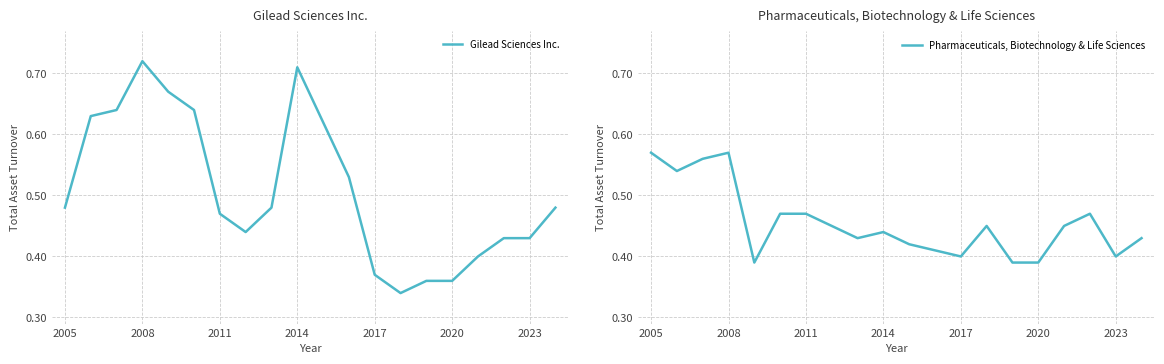

In Gilead Sciences Inc., how many points are lower than both neighbors (excluding endpoints)?

2